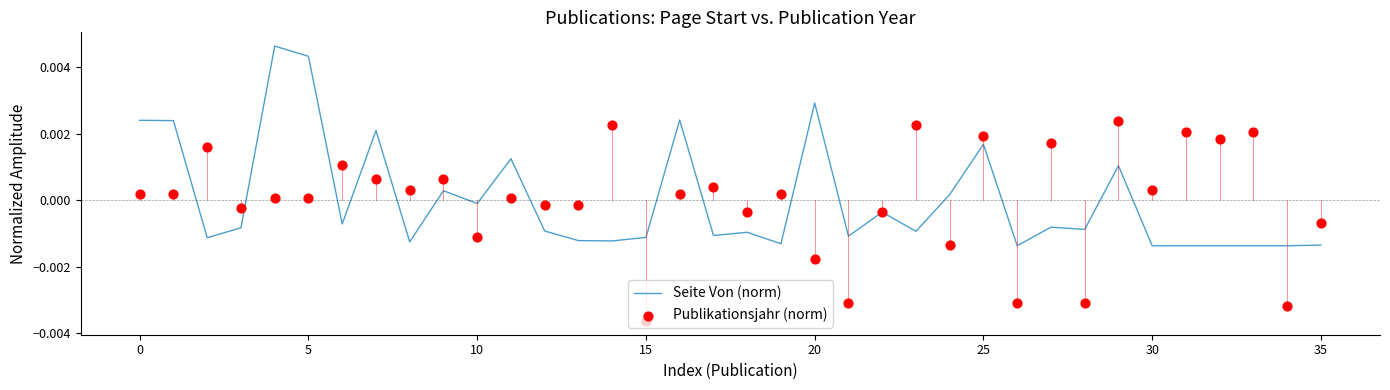

At how many categories does at least one series exceed 0?

24